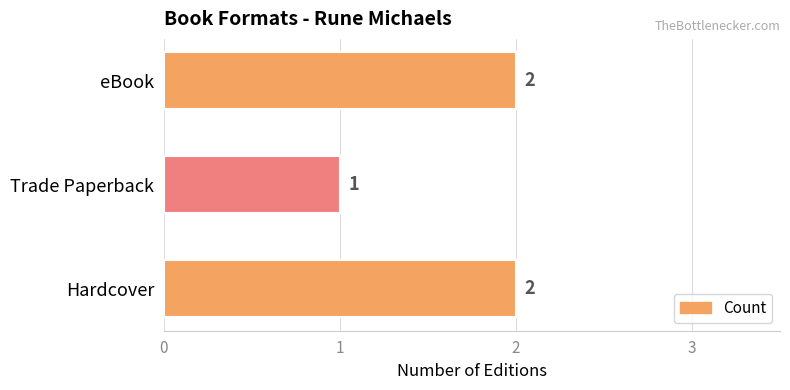

What is the sum of all values?

5